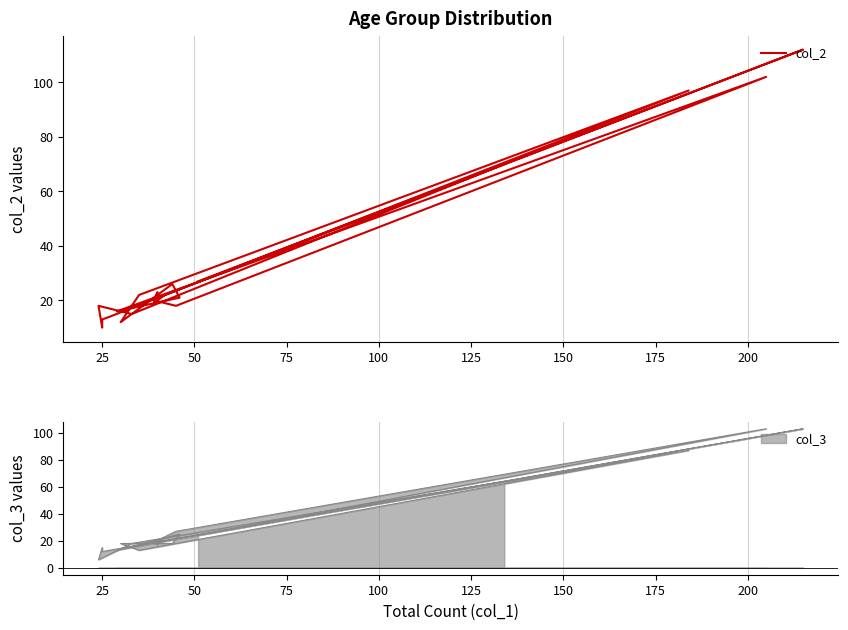

Reading left to right, list all the values displayed in this chart.

70	15	18	10	13	14	97	22	12	26	21	16	102	18	20	23	19	22	112	27